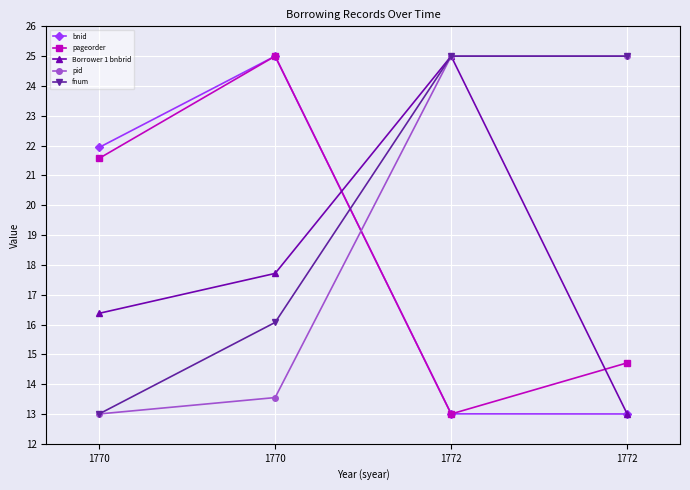

True or false: pageorder and Borrower 1 bnbrid cross at least once.

True